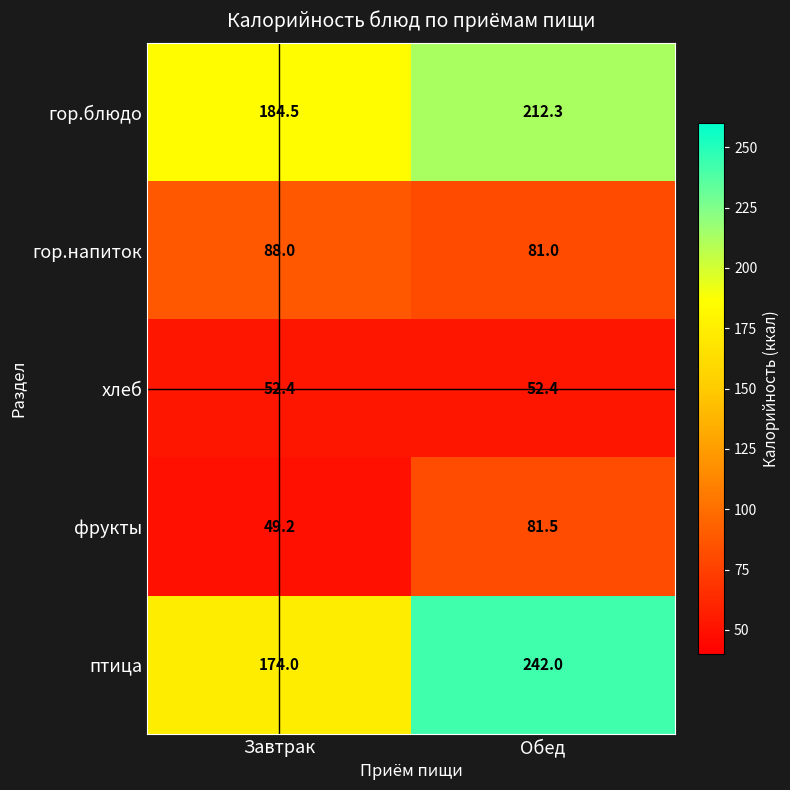

At which category does the chart reach its minimum across all series?

Завтрак